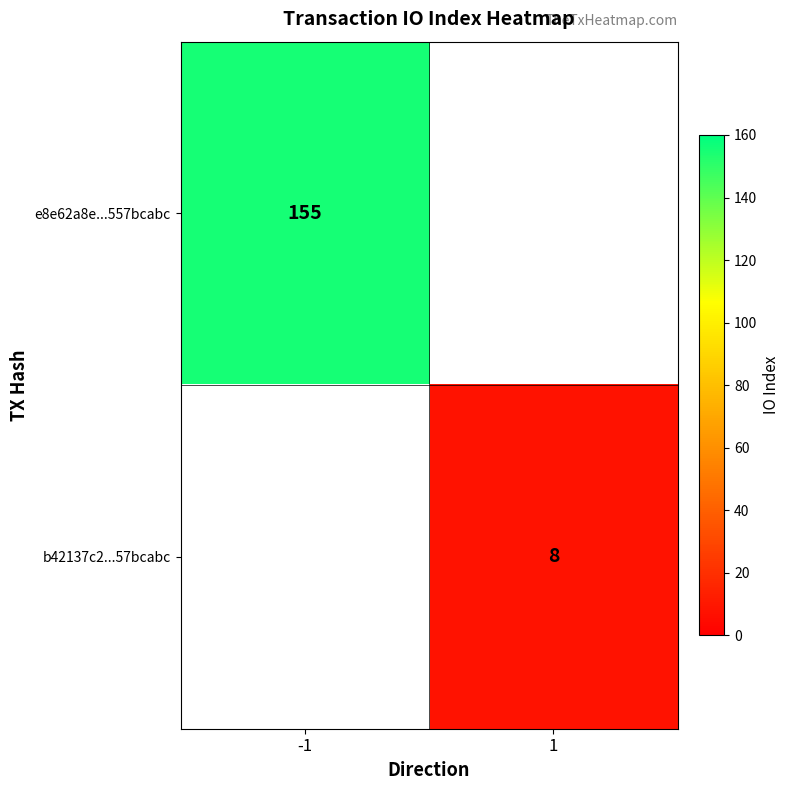

Is it true that e8e62a8e...557bcabc equals 248 at -1?

False